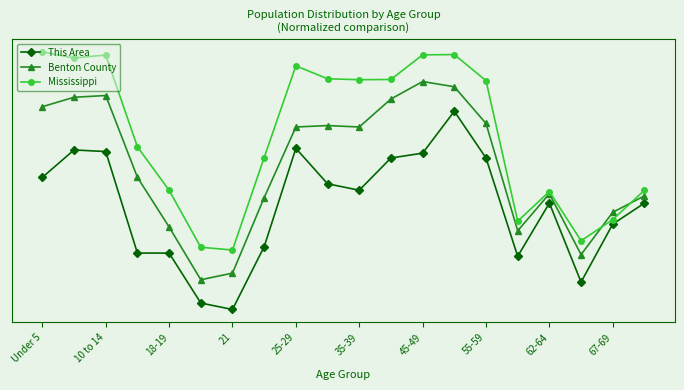

Rank the series by their average value, from highest to lowest.

Mississippi, Benton County, This Area